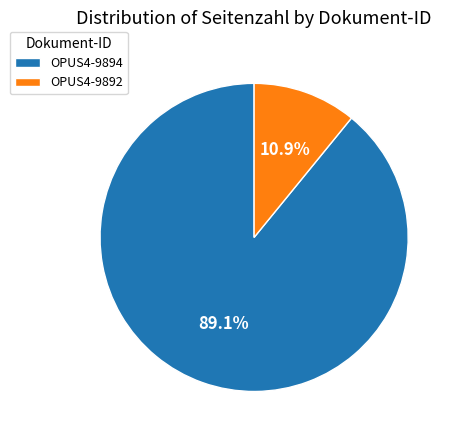

How many segments does this pie chart have?

2